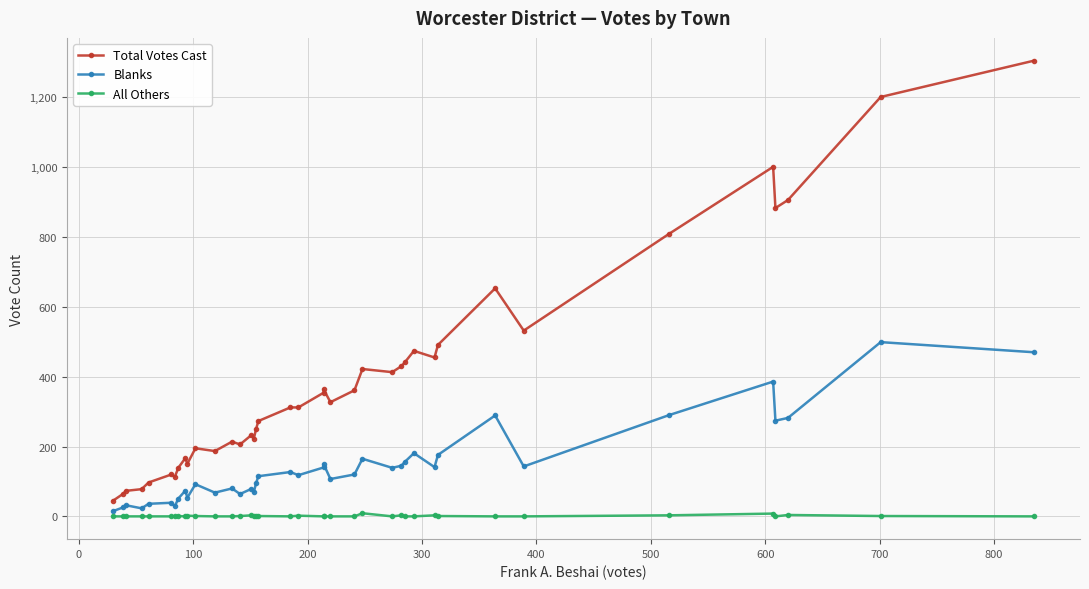

True or false: Blanks and All Others cross at least once.

False